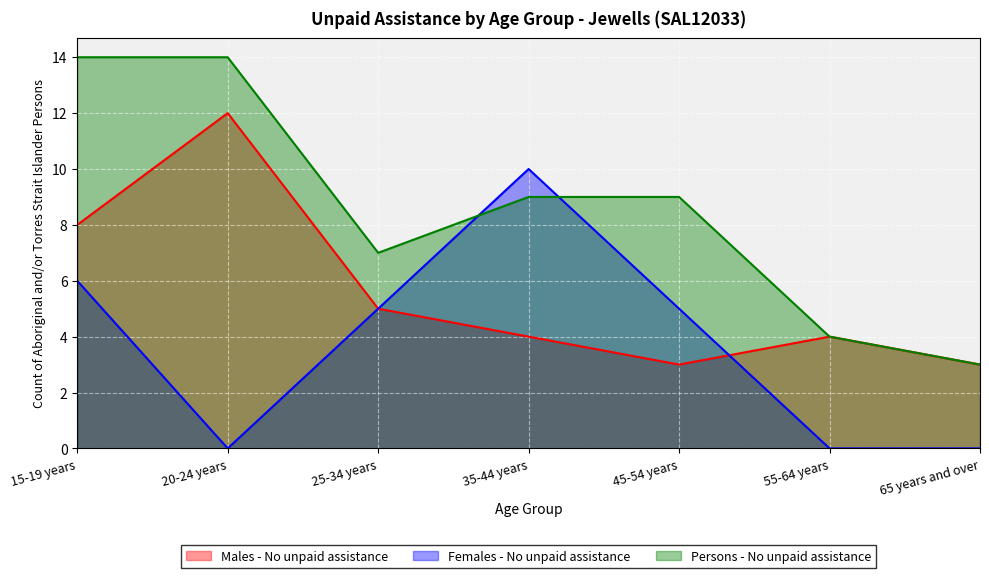

What is the sum of all Males - No unpaid assistance values?

39